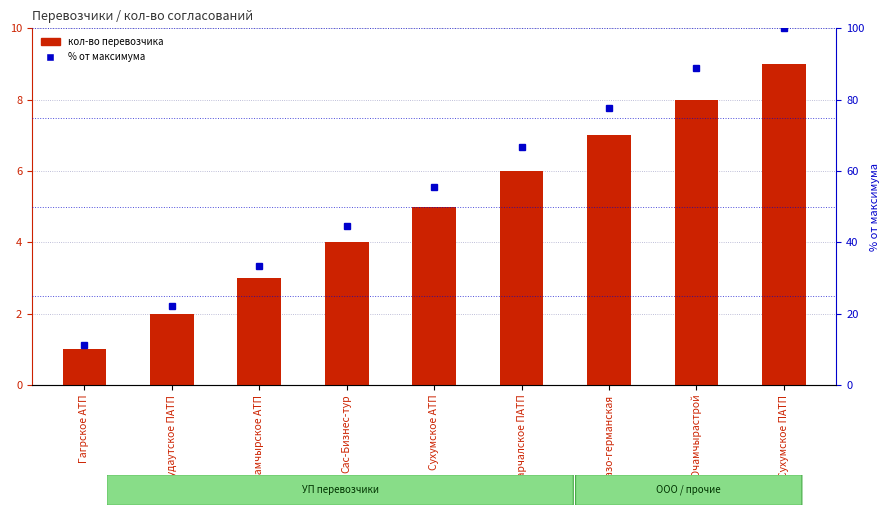

What position from the left is Сухумское ПАТП?

9